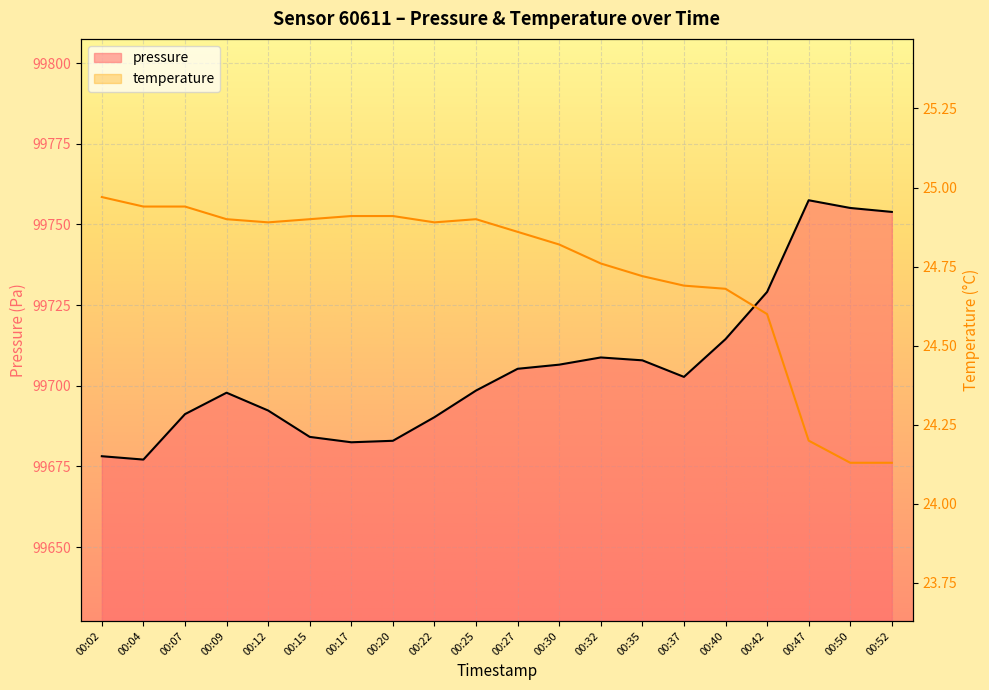

At which category does temperature reach its first local valley?

00:12